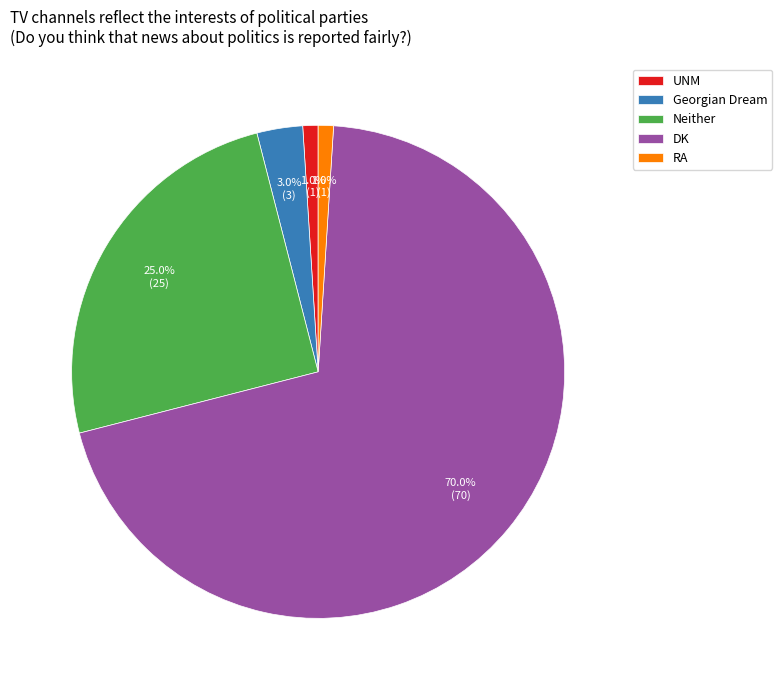

To the nearest percent, what portion does RA represent?

1%